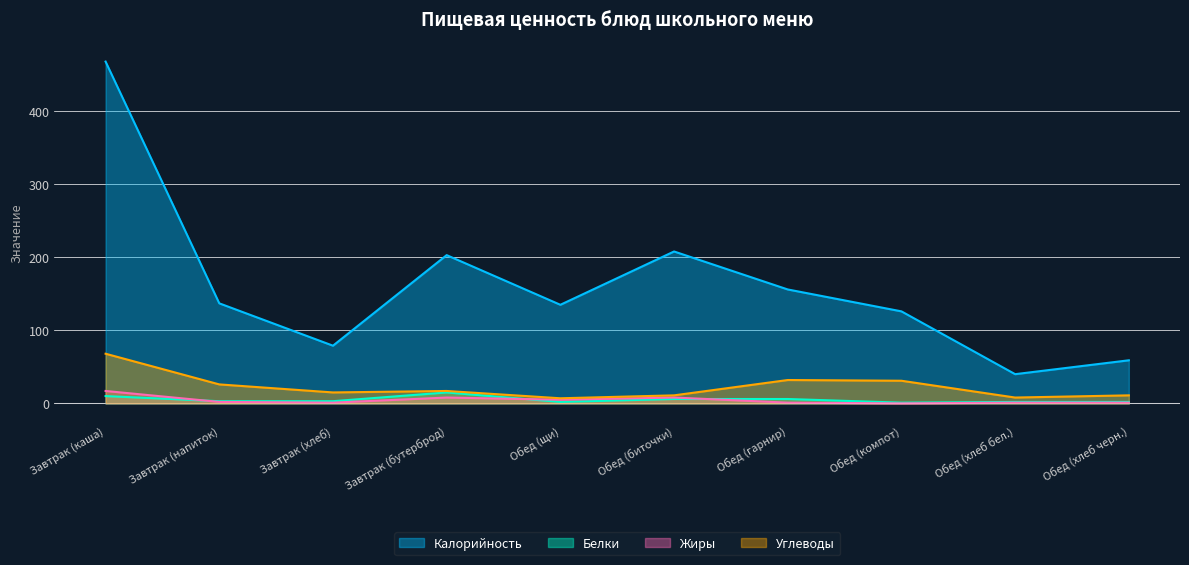

At which label is Жиры closest to 8?

Завтрак (бутерброд)